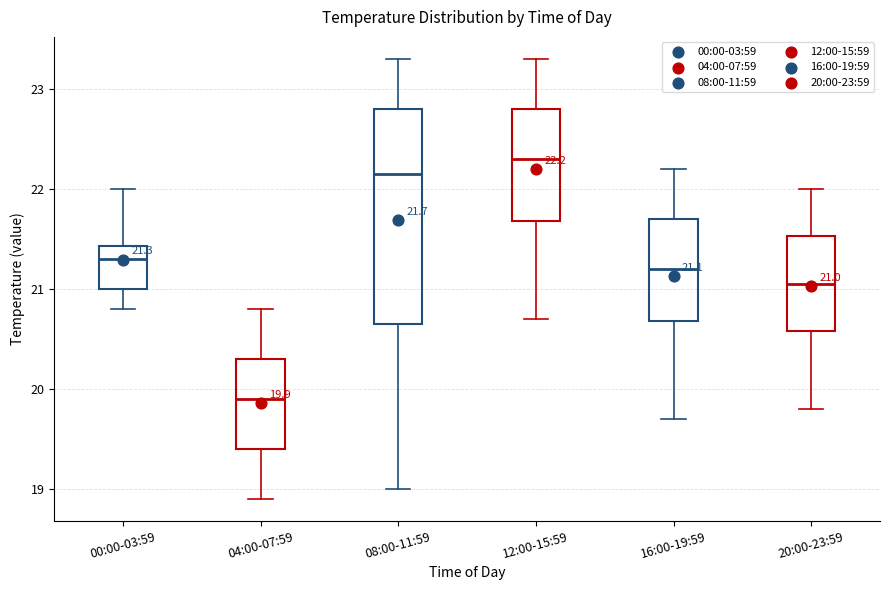

Which box's median line is the highest?

12:00-15:59